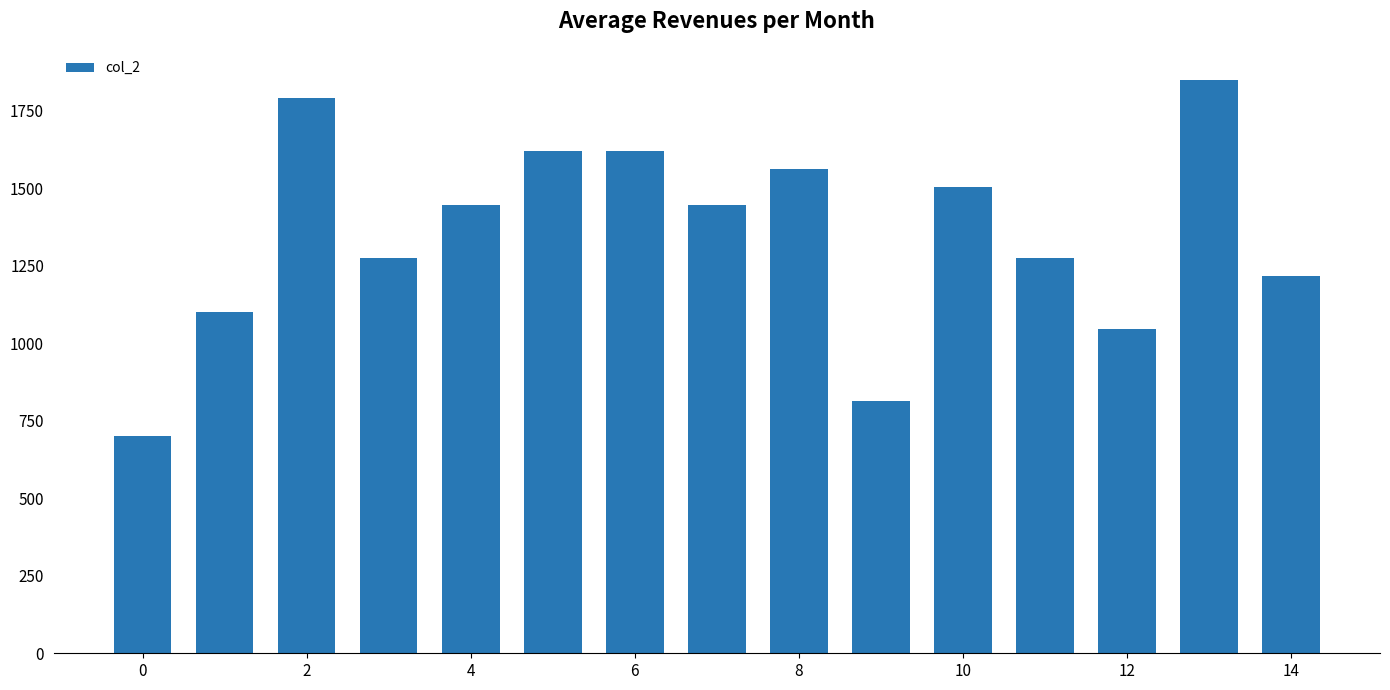

What is the greatest value displayed?

1850.0